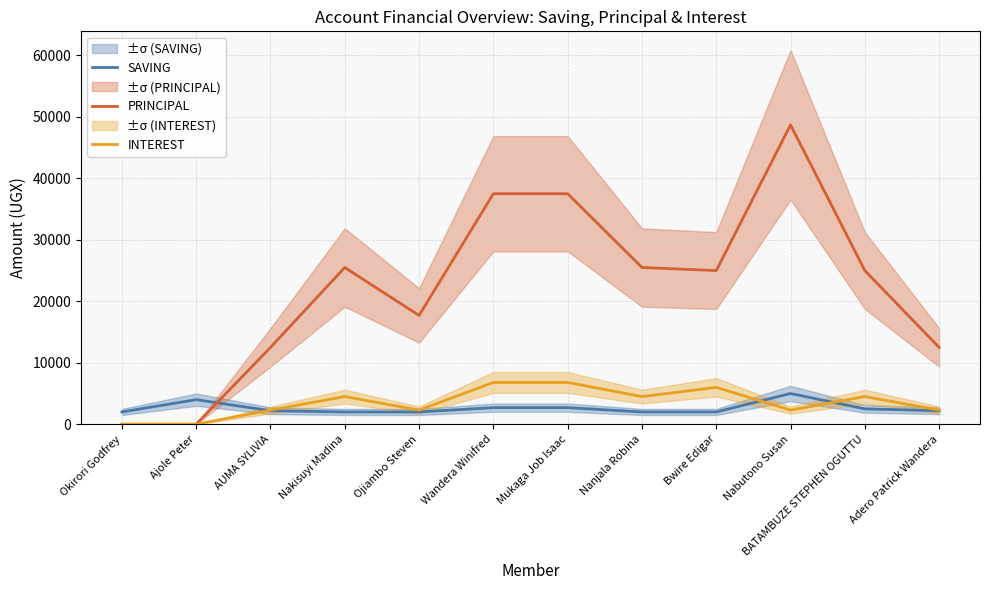

Which label corresponds to the smallest value in the chart?

Okirori Godfrey